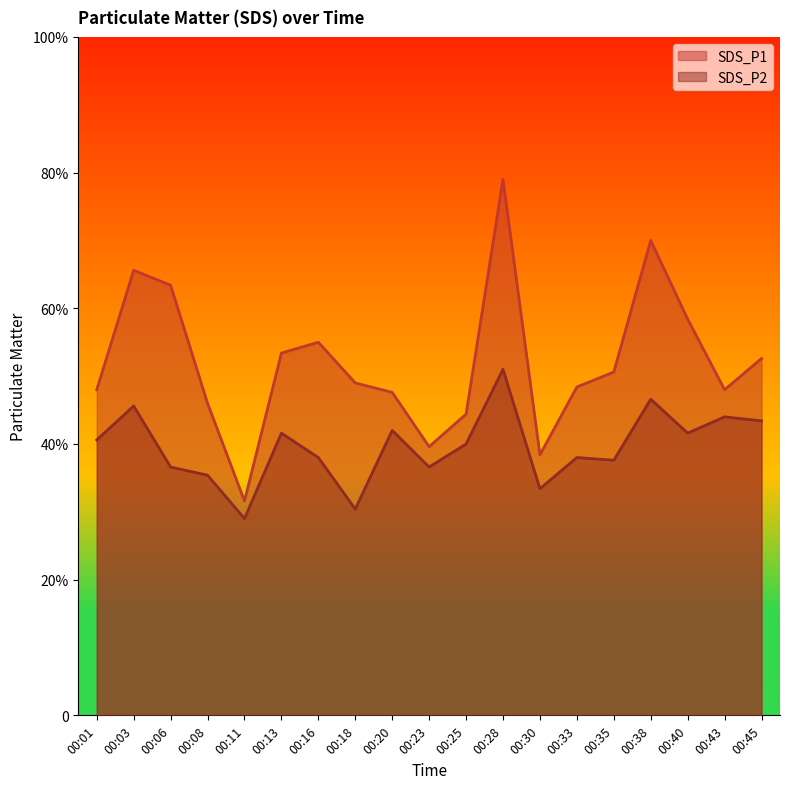

In SDS_P2, how many points are lower than both neighbors (excluding endpoints)?

6